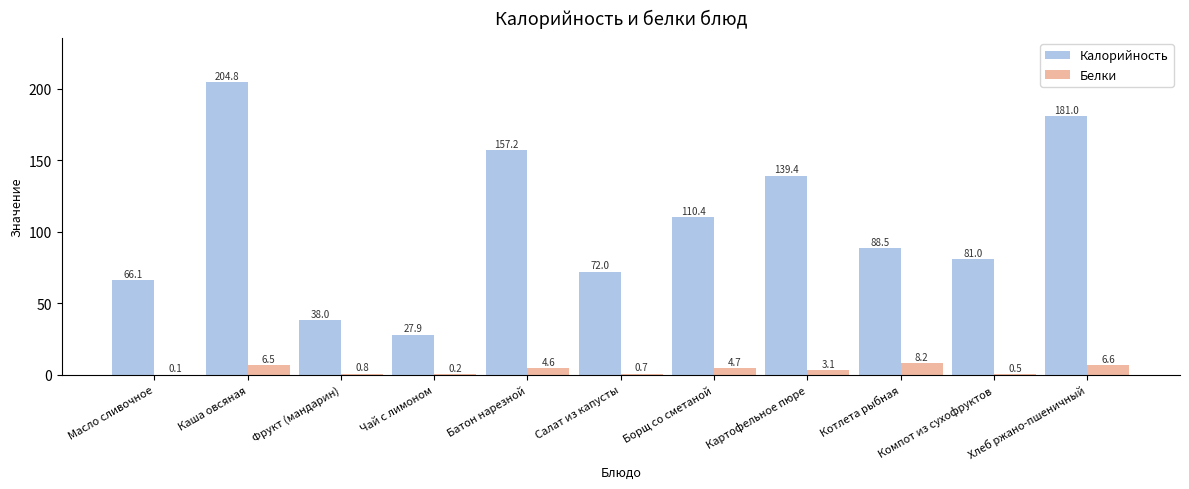

What is the maximum value for Калорийность?

204.8